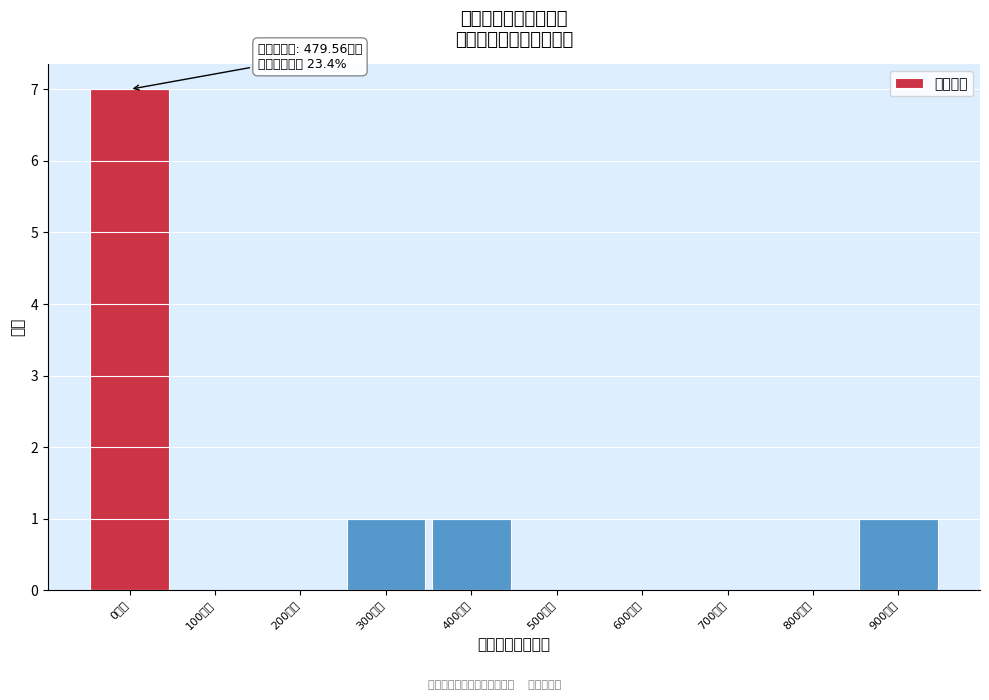

Reading left to right, list all the values displayed in this chart.

0万元=7	100万元=0	200万元=0	300万元=1	400万元=1	500万元=0	600万元=0	700万元=0	800万元=0	900万元=1